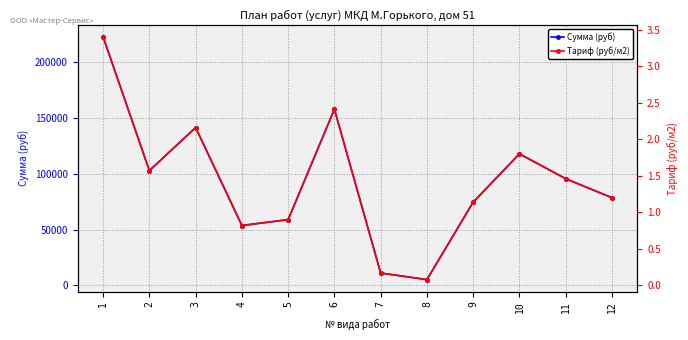

Reading left to right, what are all the values shown in this chart?

Сумма (руб): 1=222502.8	2=102743.9	3=141354.7	4=53662.4	5=58897.8	6=157715.2	7=11125.1	8=5235.4	9=74603.9	10=117795.6	11=95545.3	12=78530.4
Тариф (руб/м2): 1=3.4	2=1.6	3=2.2	4=0.8	5=0.9	6=2.4	7=0.2	8=0.1	9=1.1	10=1.8	11=1.5	12=1.2